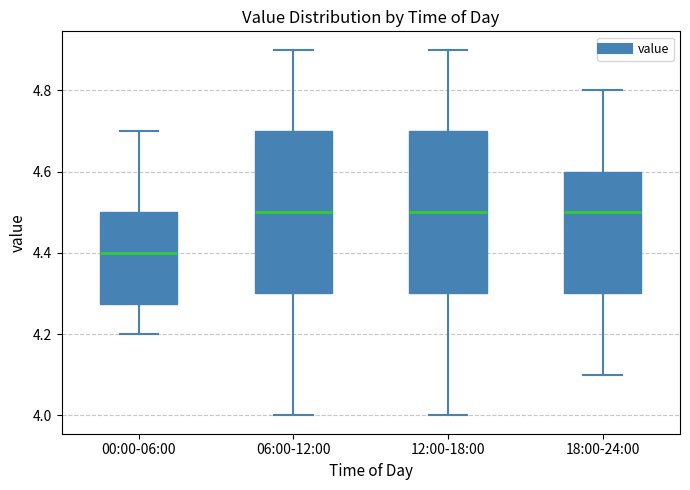

Reading left to right, transcribe this box plot: for each box, give where its median line is, the range the box spans, and where its two whiskers end, as read against the y-axis. The values are not printed on the chart, so give them approximately, as read against the axis.

00:00-06:00: median 4.40, box 4.28 to 4.50, whiskers 4.20 to 4.70
06:00-12:00: median 4.50, box 4.30 to 4.70, whiskers 4.00 to 4.90
12:00-18:00: median 4.50, box 4.30 to 4.70, whiskers 4.00 to 4.90
18:00-24:00: median 4.50, box 4.30 to 4.60, whiskers 4.10 to 4.80